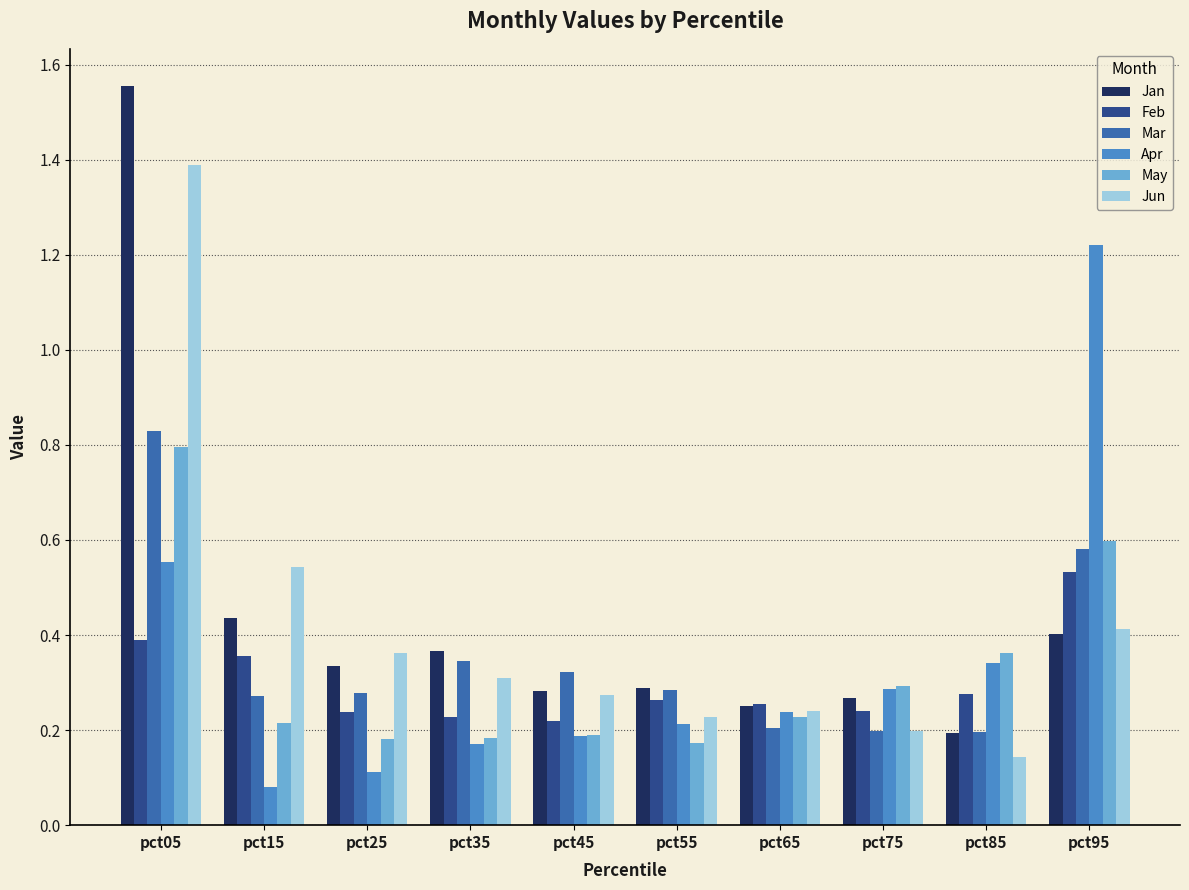

How many groups of bars are there?

10